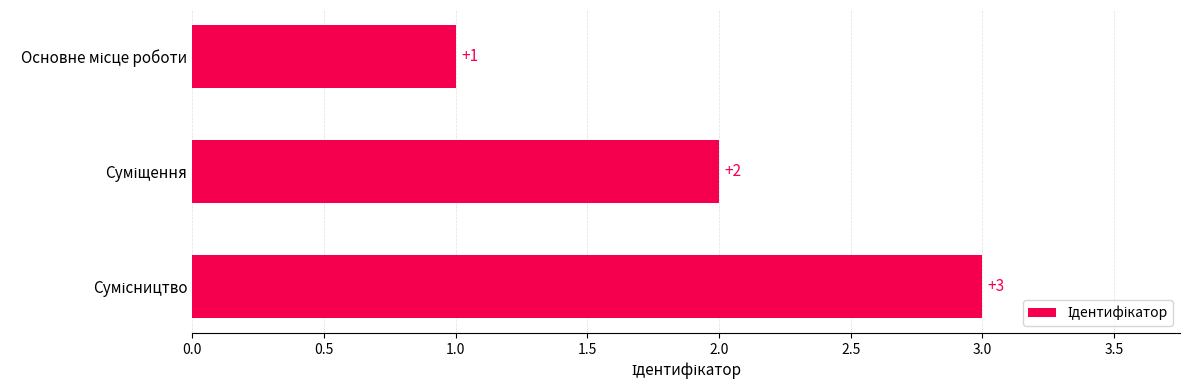

What is the smallest value displayed?

1